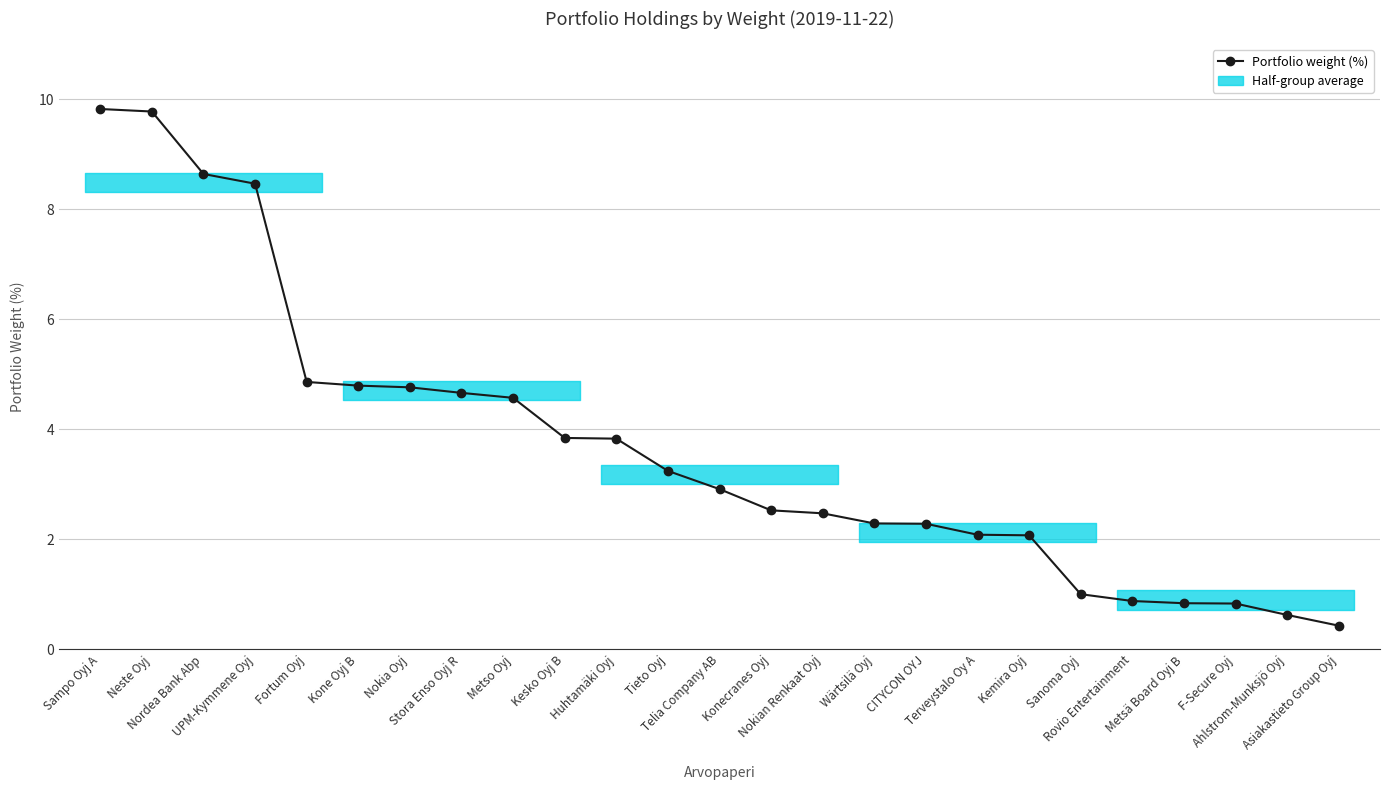

What is the difference between the maximum and minimum values?

9.4